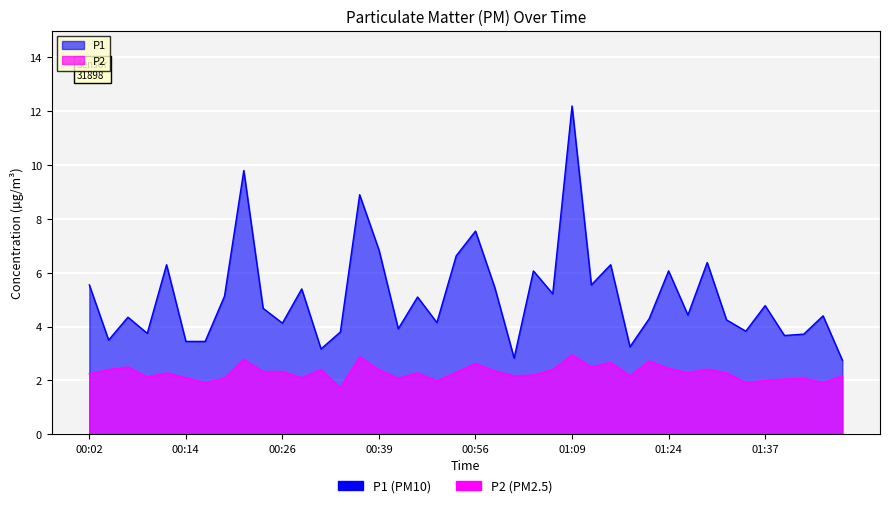

True or false: P1 and P2 intersect in this chart.

False